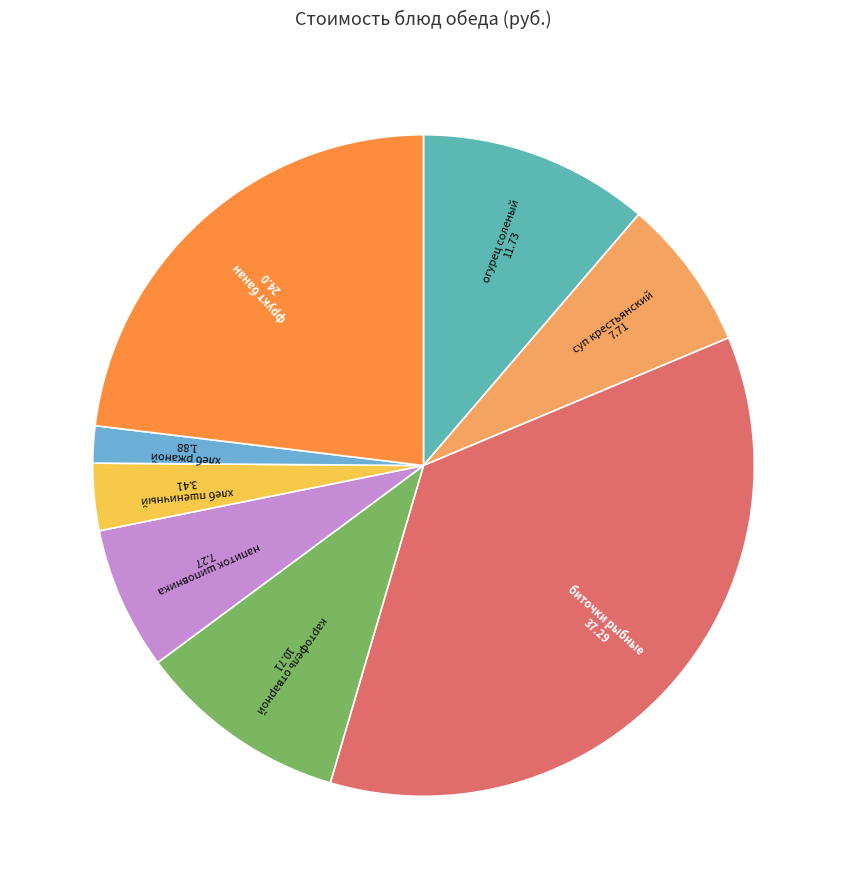

True or false: хлеб пшеничный accounts for 3% of the total.

True